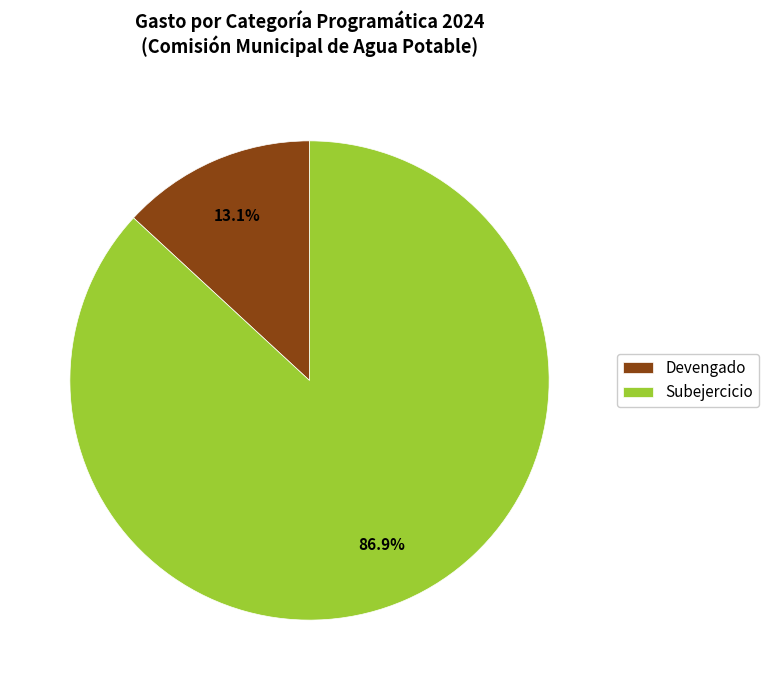

To the nearest percent, what is the average slice percentage?

50%